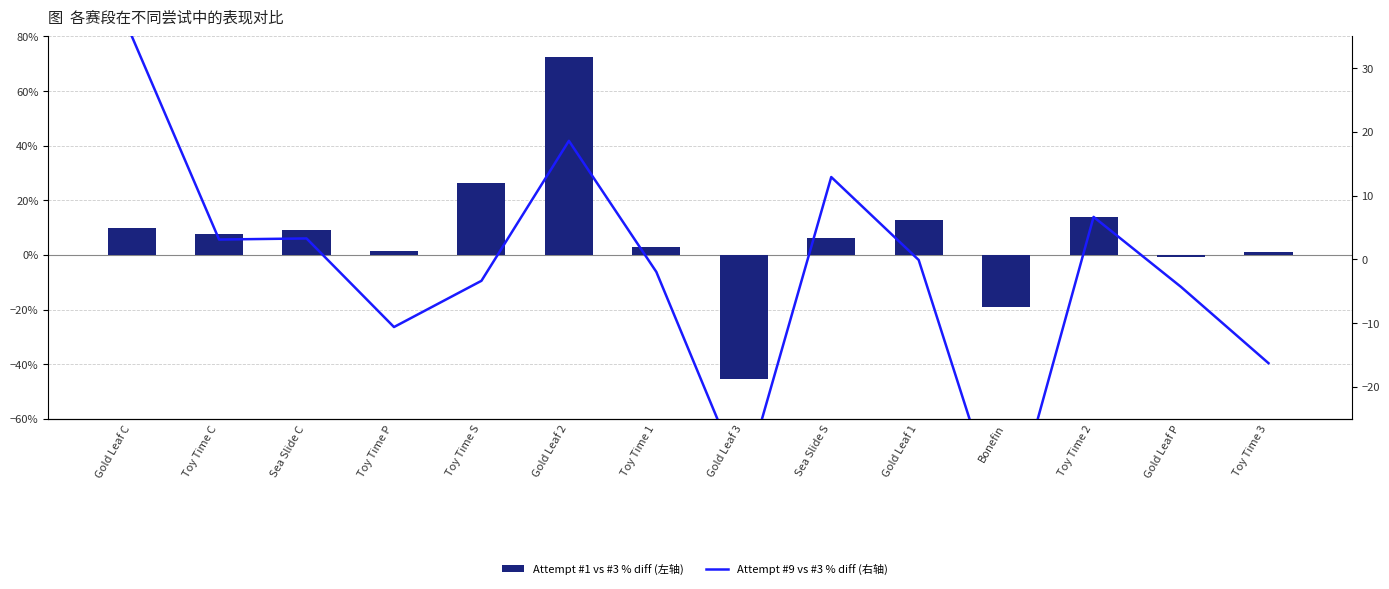

What is the value of the Attempt #9 vs #3 % diff (右轴) bar at the 5th from the left?

-3.3